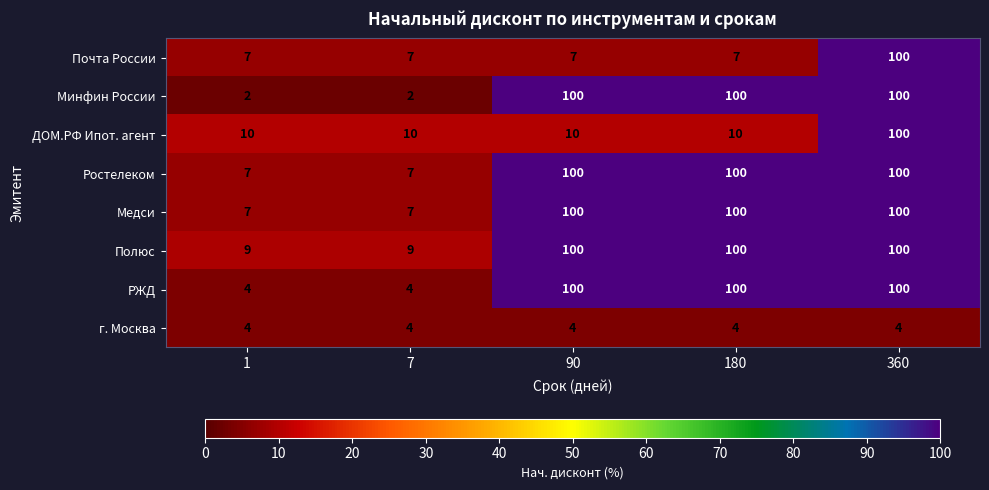

What is the sum of the Полюс values at 360 and 7?

109